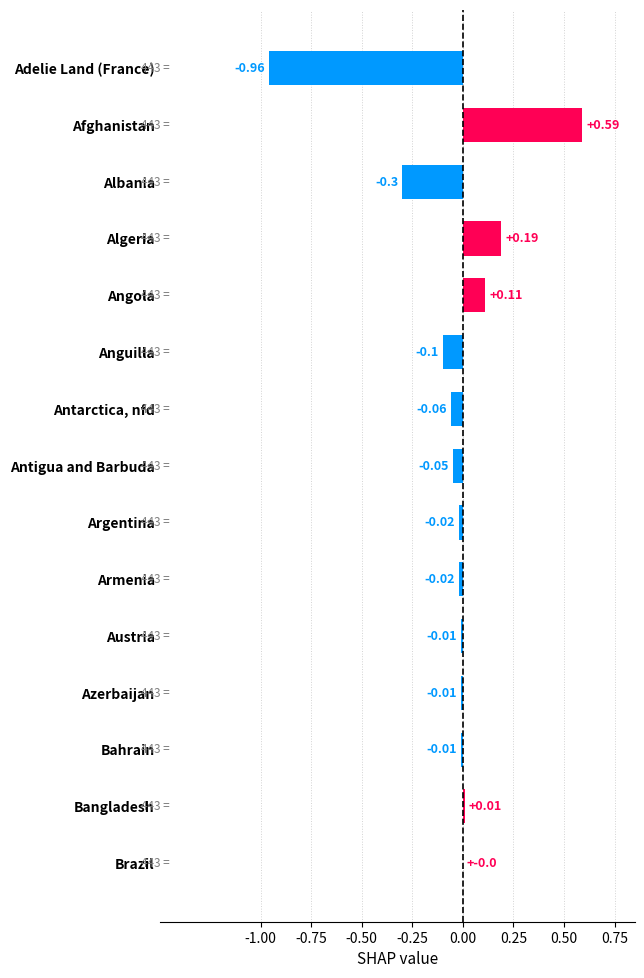

What is the sum of all values?

-0.6